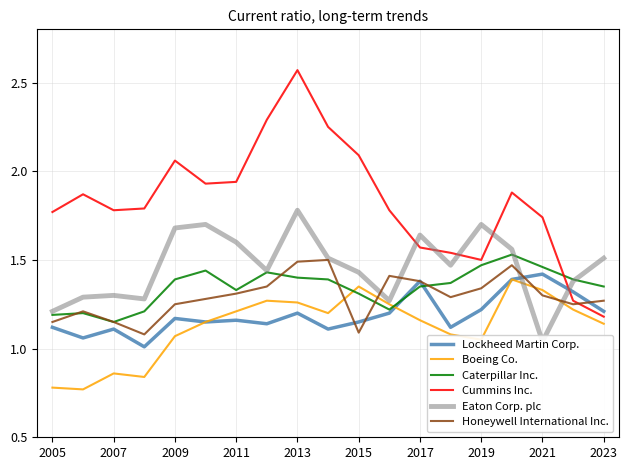

Which series has the largest range (max minus min)?

Cummins Inc.